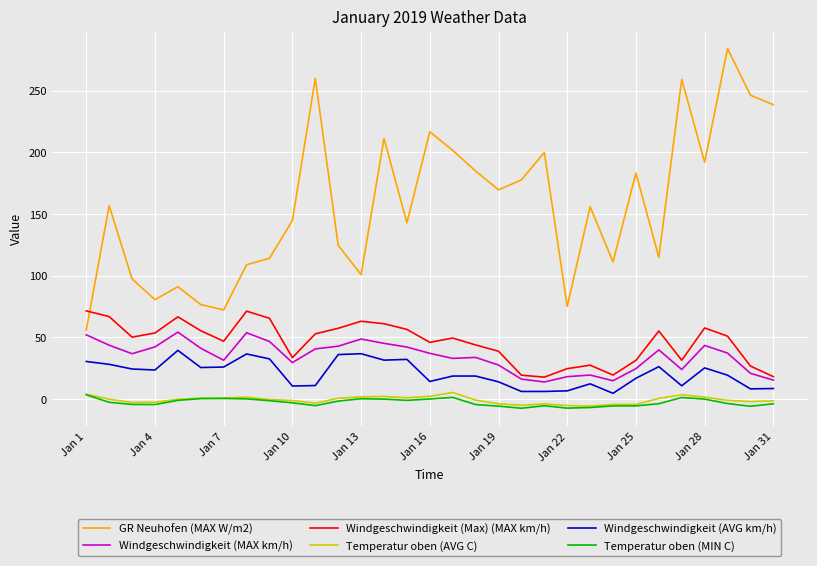

What is the minimum value shown in the chart?

-7.5